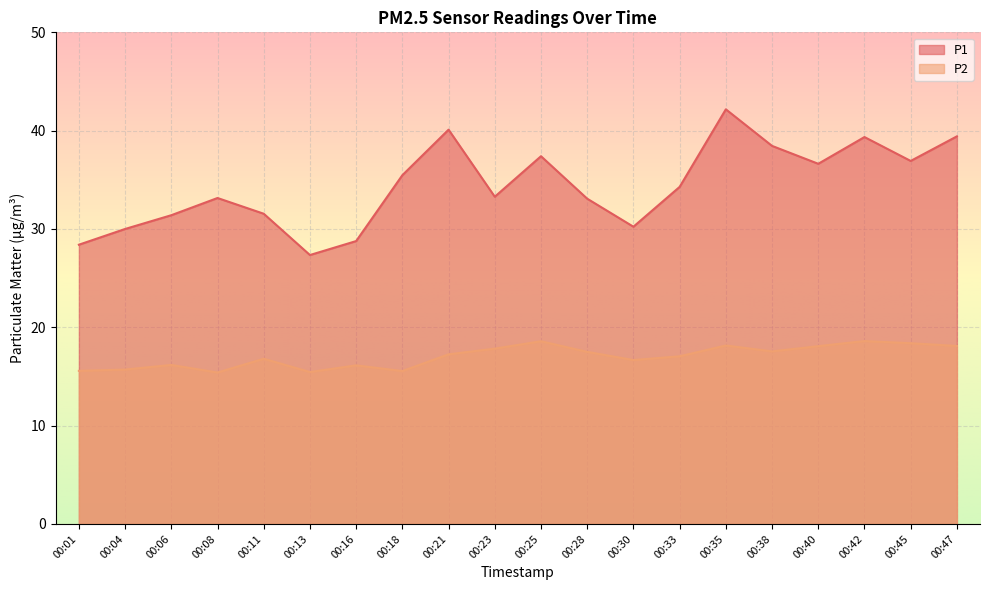

The value of P2 at 00:35 is 18.1. True or false?

True